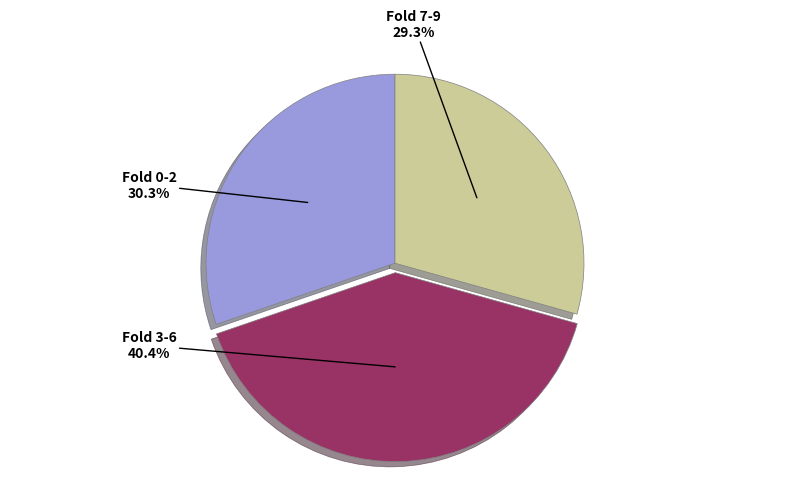

What portion of the pie excludes Fold 7-9?

70.7%